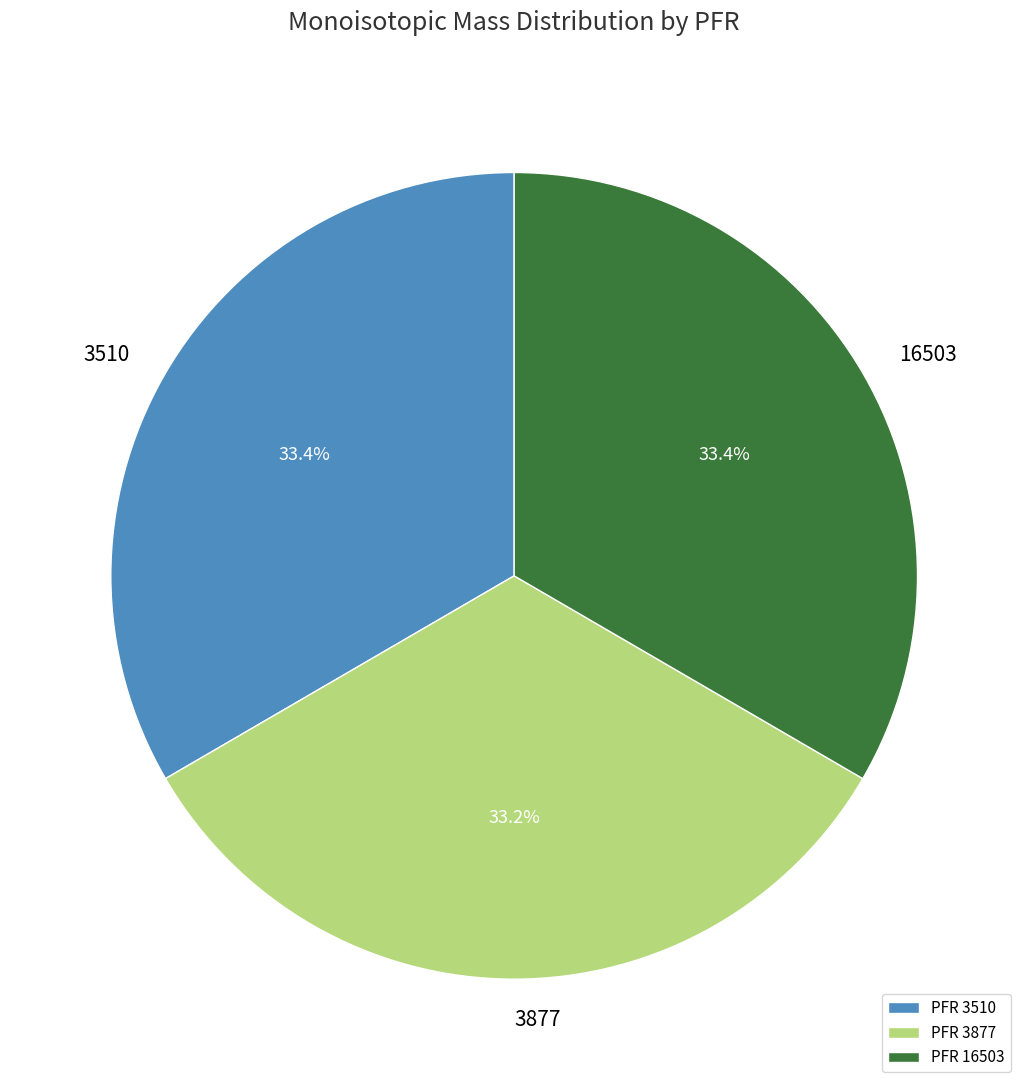

Approximately how many times larger is the value at PFR 3510 compared to PFR 16503?

1.0